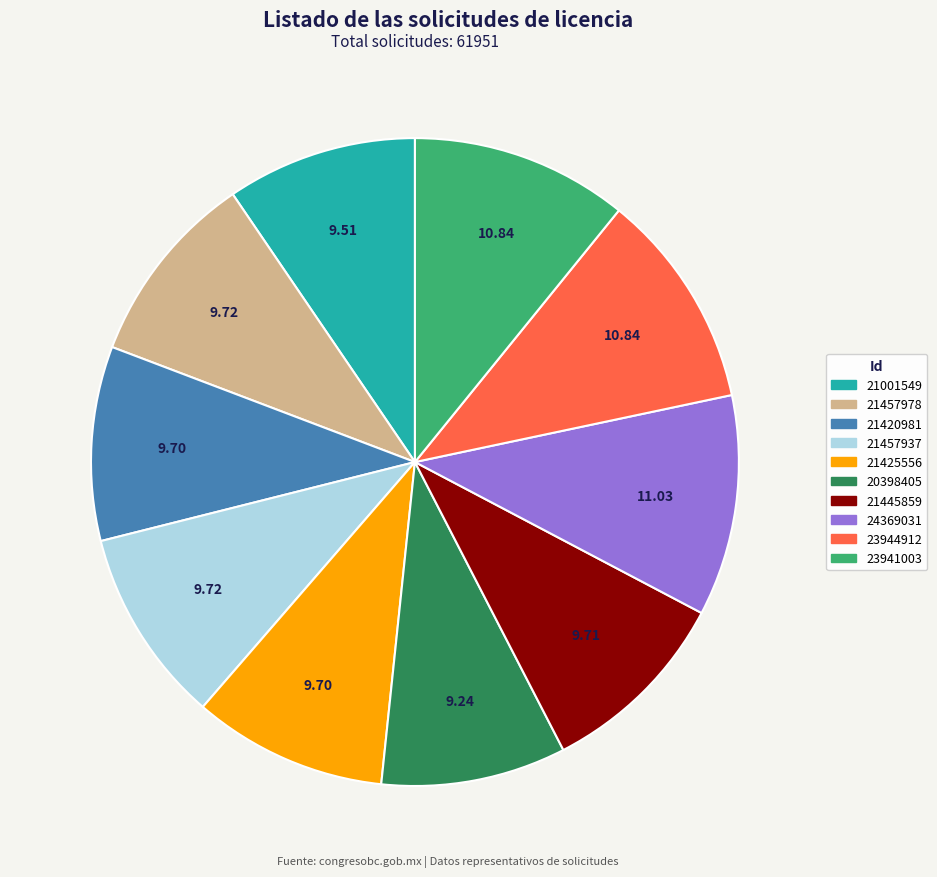

Count the number of slices in the pie.

10